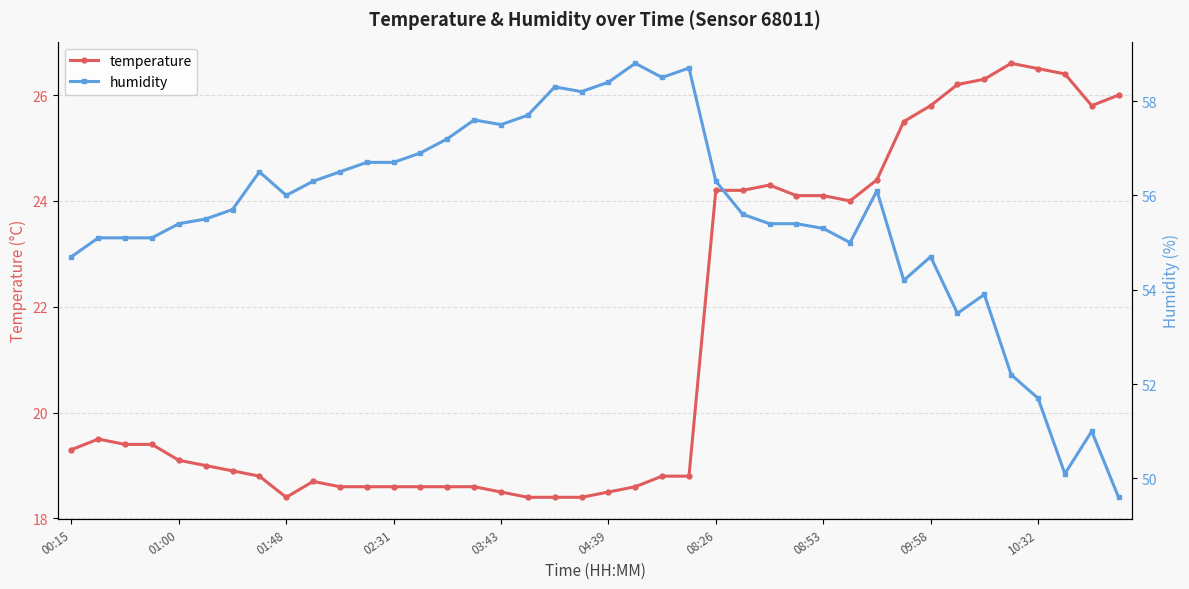

What is the difference between the maximum and minimum values in the temperature series?

8.2